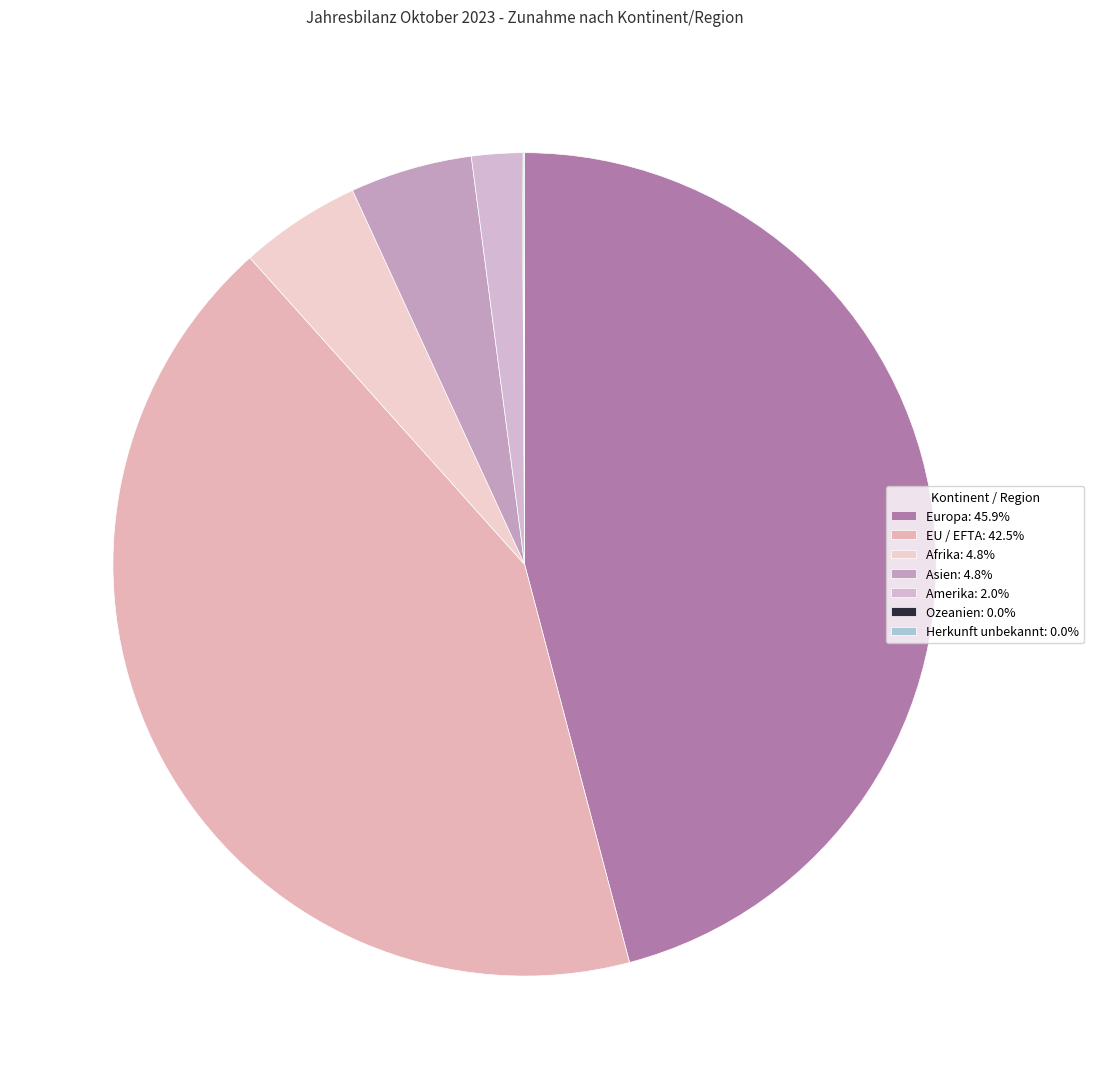

Does any single category account for the majority?

No